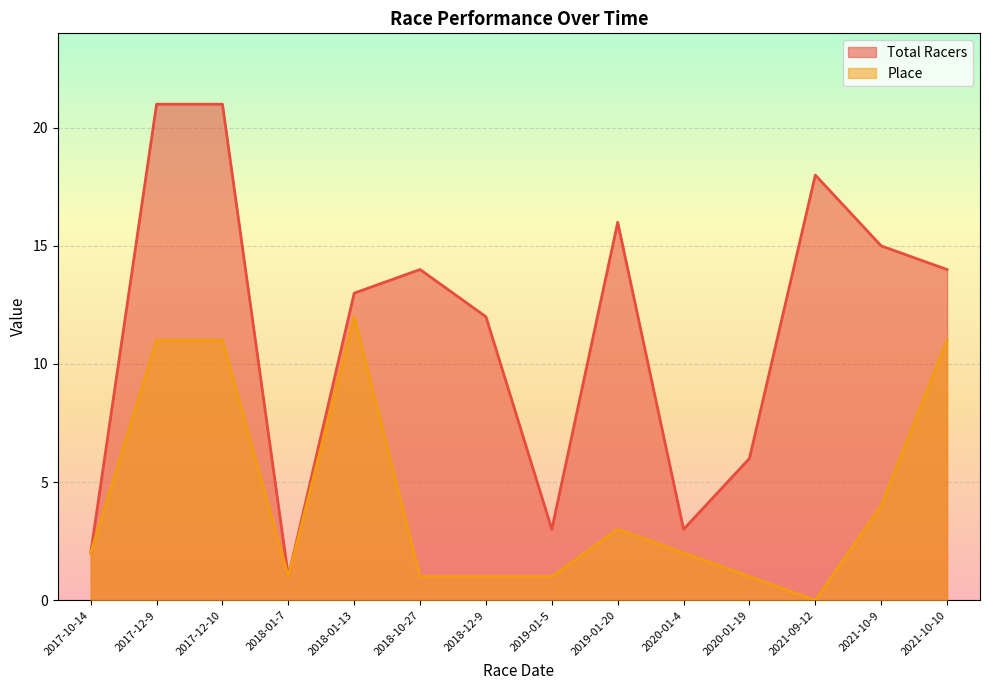

How many lines are shown in the chart?

2